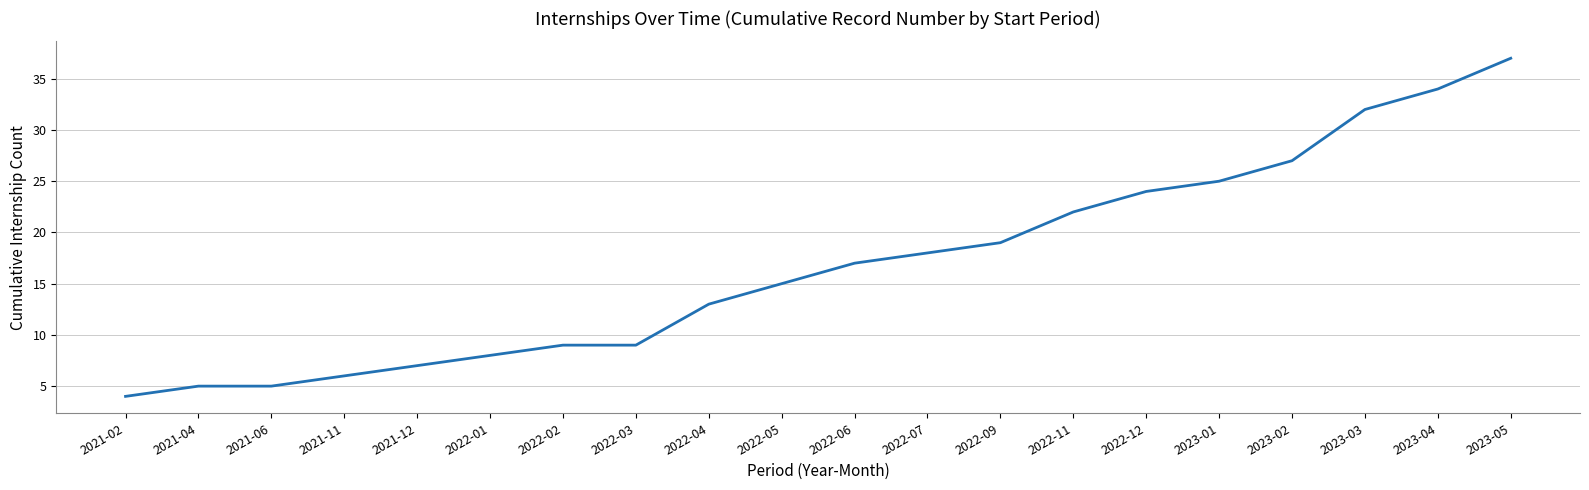

What position from the left is 2022-04?

9